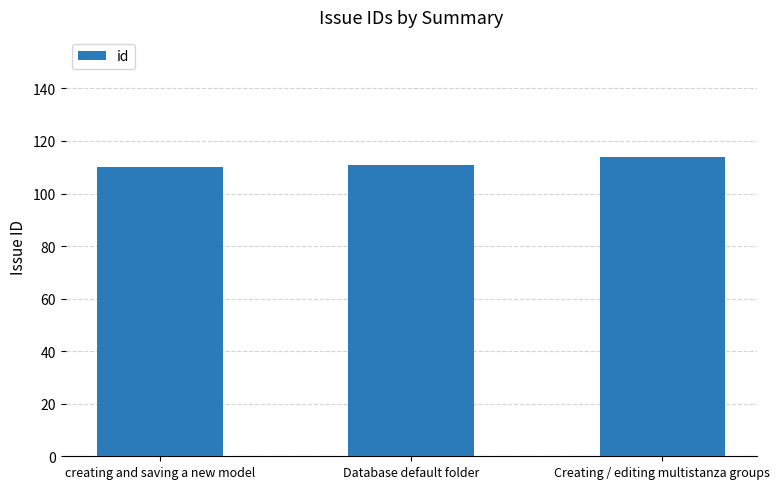

What is the value of the 1st bar from the left?

110